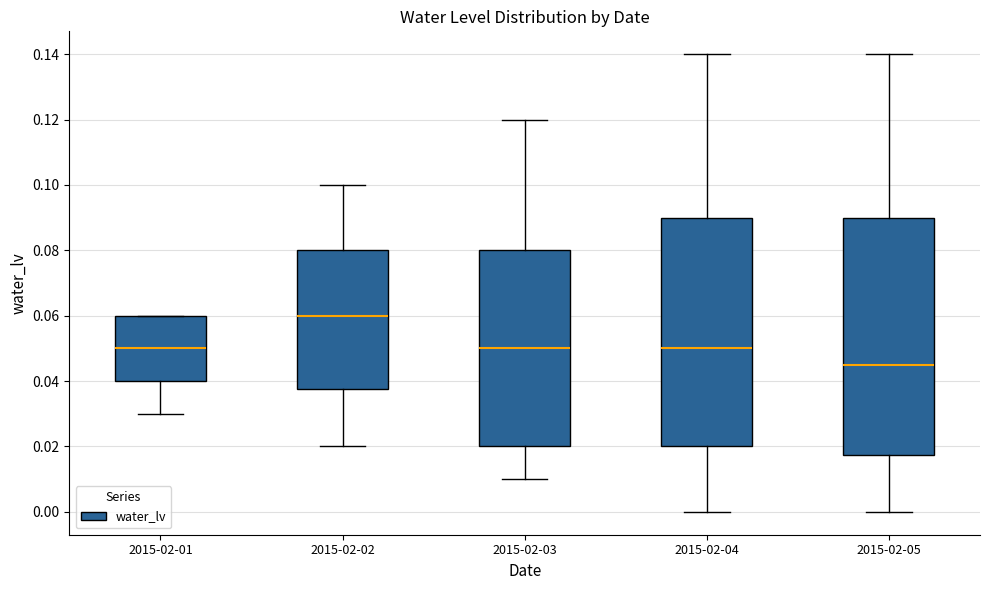

Reading left to right, read every box against the y-axis: the position of its median line, the range the box covers, and the ends of its whiskers. The values are not printed on the chart, so give them approximately, as read against the axis.

2015-02-01: median 0.050, box 0.040 to 0.060, whiskers 0.030 to 0.060
2015-02-02: median 0.060, box 0.038 to 0.080, whiskers 0.020 to 0.100
2015-02-03: median 0.050, box 0.020 to 0.080, whiskers 0.010 to 0.120
2015-02-04: median 0.050, box 0.020 to 0.090, whiskers 0.000 to 0.140
2015-02-05: median 0.046, box 0.018 to 0.090, whiskers 0.000 to 0.140